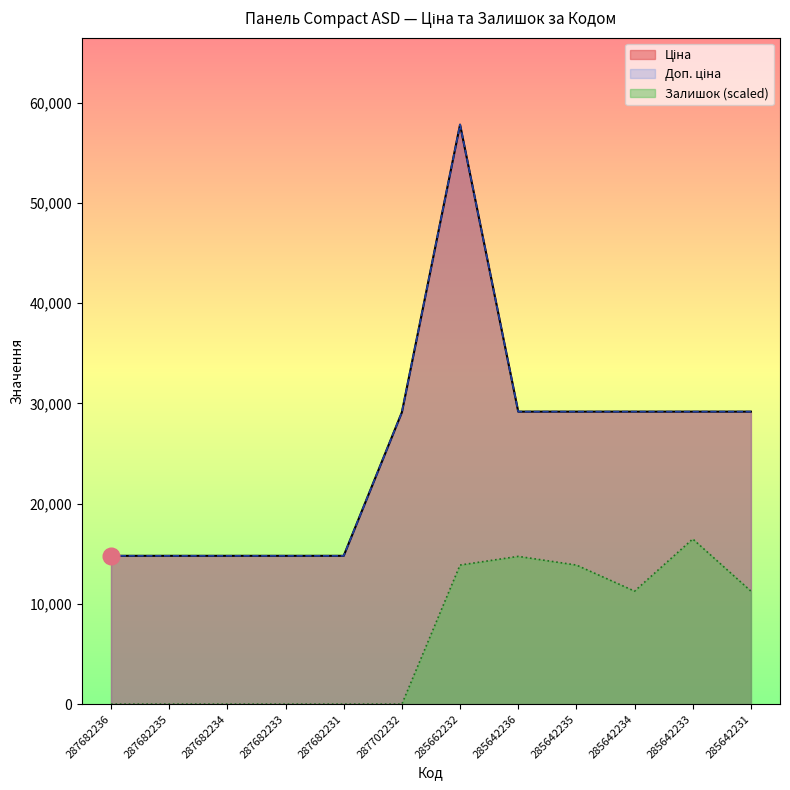

List the labels in order of Ціна value, largest first.

285662232, 285642236, 285642235, 285642234, 285642233, 285642231, 287702232, 287682236, 287682235, 287682234, 287682233, 287682231